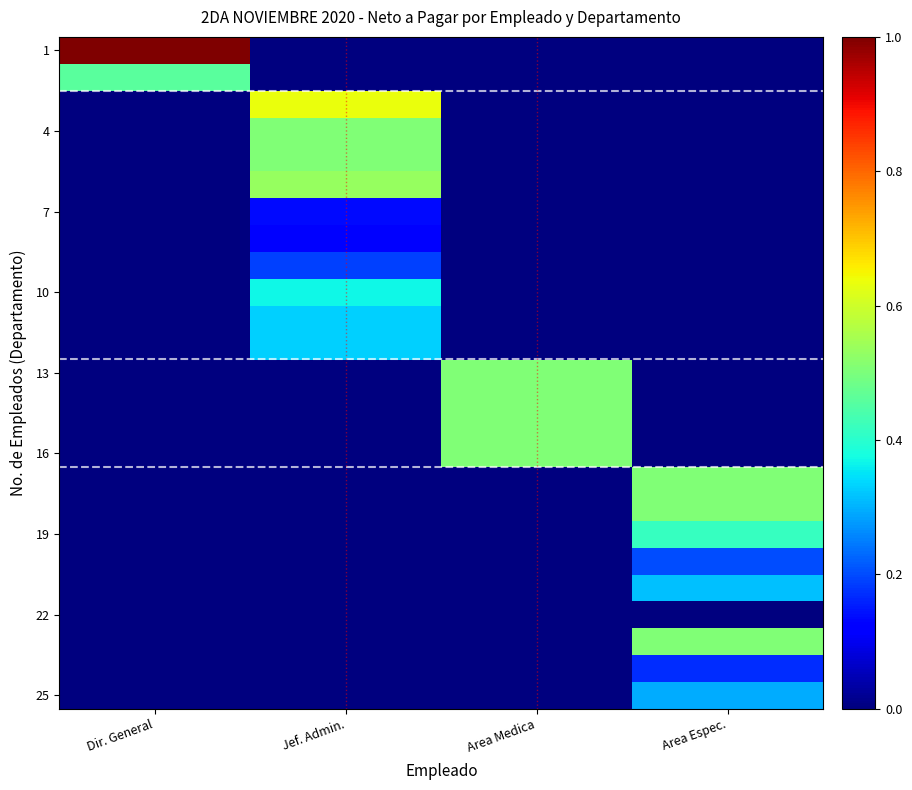

At how many categories does at least one series exceed 0?

4